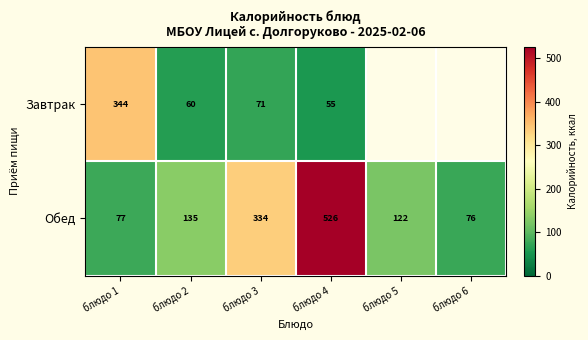

Rank the categories by Обед value from lowest to highest.

блюдо 6, блюдо 1, блюдо 5, блюдо 2, блюдо 3, блюдо 4